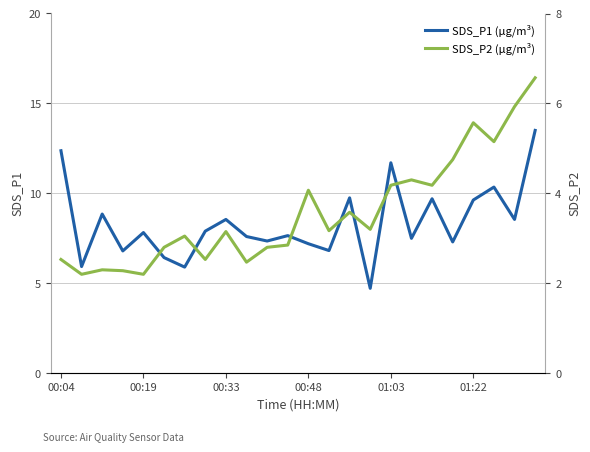

How many data points in SDS_P2 are less than 3?

10